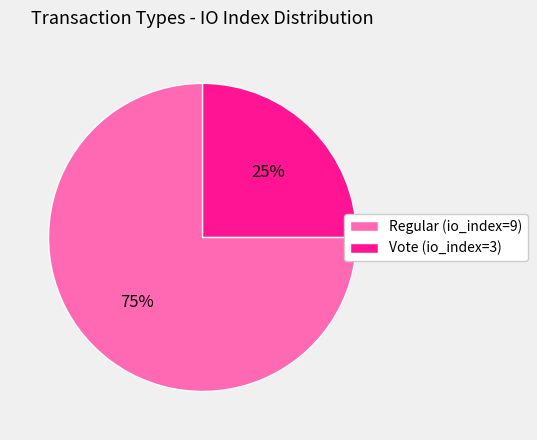

How many slices are in this pie chart?

2